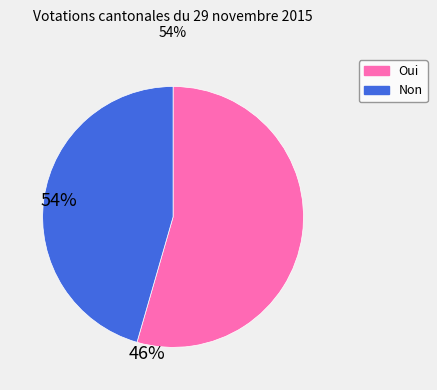

Which slice represents more than half of the pie?

Oui